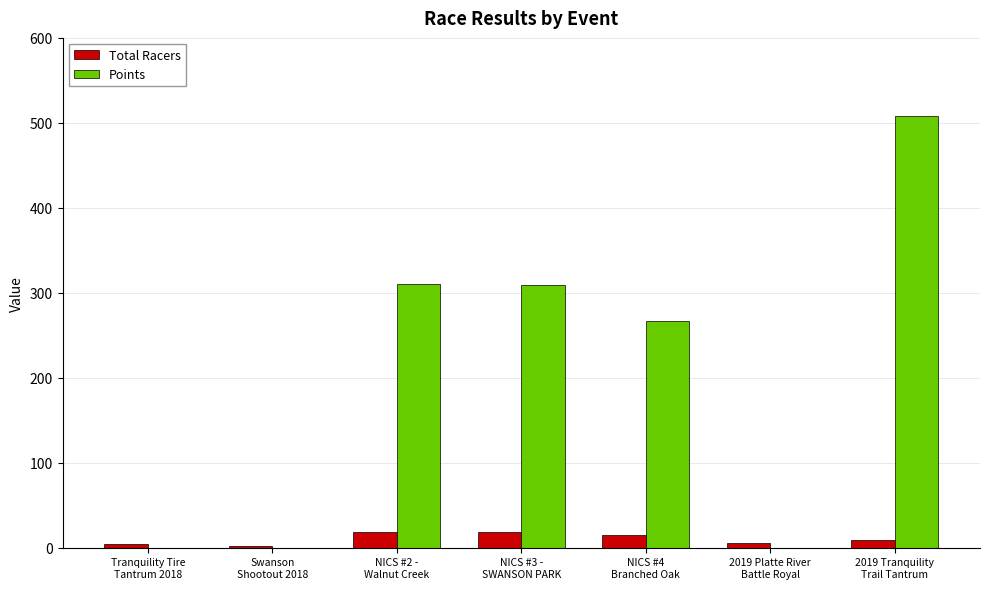

Which series has the largest range (max minus min)?

Points